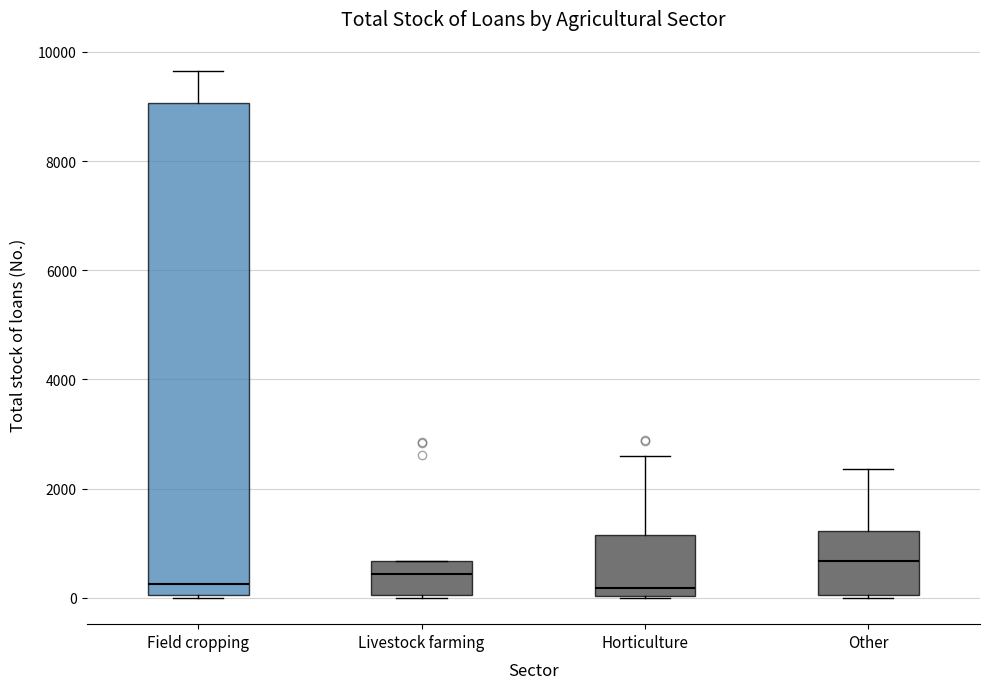

Which box is the tallest, from its lower edge to its upper edge?

Field cropping